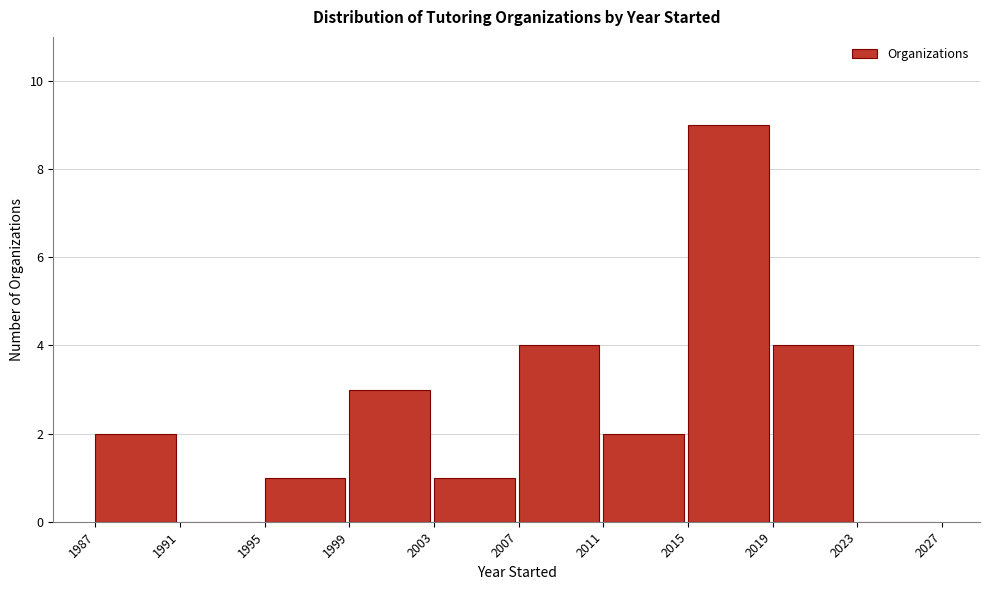

Reading left to right, transcribe this chart: for each bar, give the range it covers on the x-axis and its height. The values are not printed on the chart, so give them approximately, as read against the axis.

1987 to 1991: 2
1991 to 1995: 0
1995 to 1999: 1
1999 to 2003: 3
2003 to 2007: 1
2007 to 2011: 4
2011 to 2015: 2
2015 to 2019: 9
2019 to 2023: 4
2023 to 2027: 0